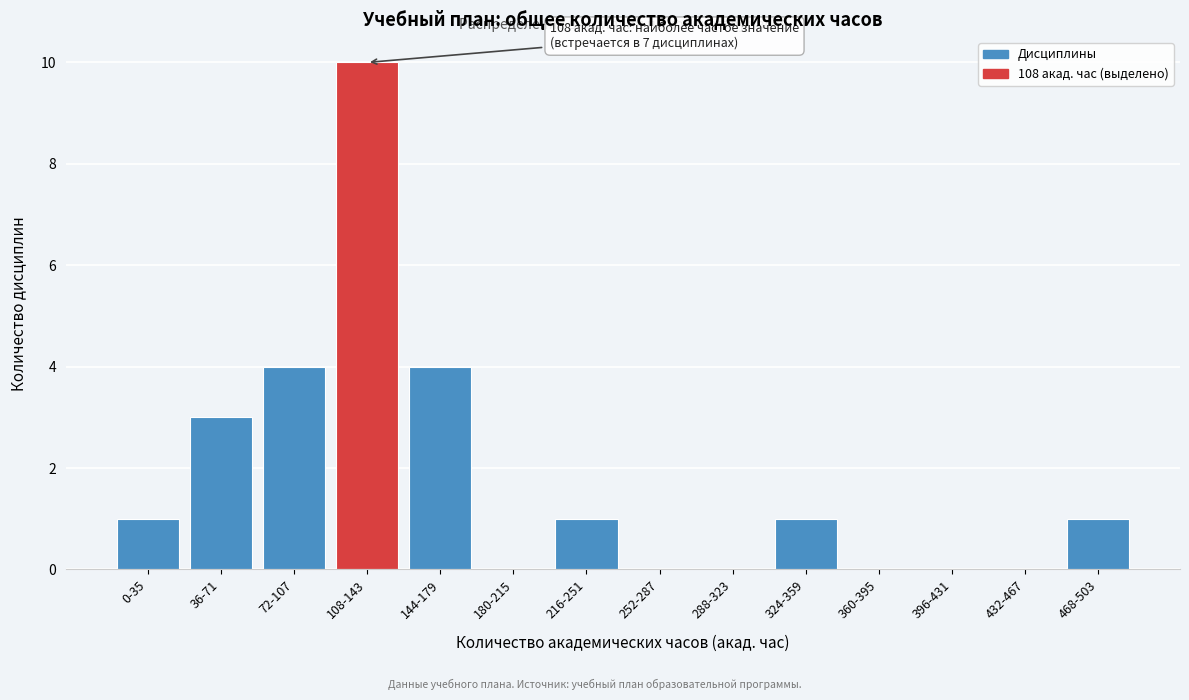

Reading left to right, list all the values displayed in this chart.

0-35=1	36-71=3	72-107=4	108-143=10	144-179=4	180-215=0	216-251=1	252-287=0	288-323=0	324-359=1	360-395=0	396-431=0	432-467=0	468-503=1